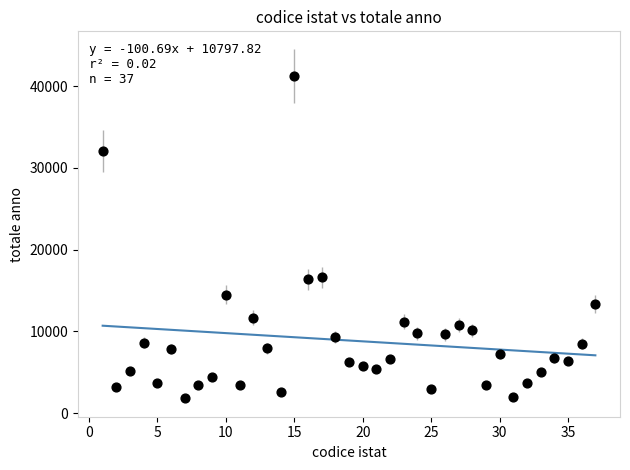

What is the range of X values (max minus min)?

36